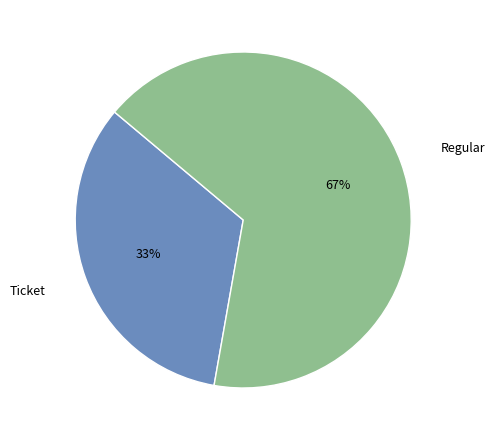

Does Regular represent more than half of the total?

Yes